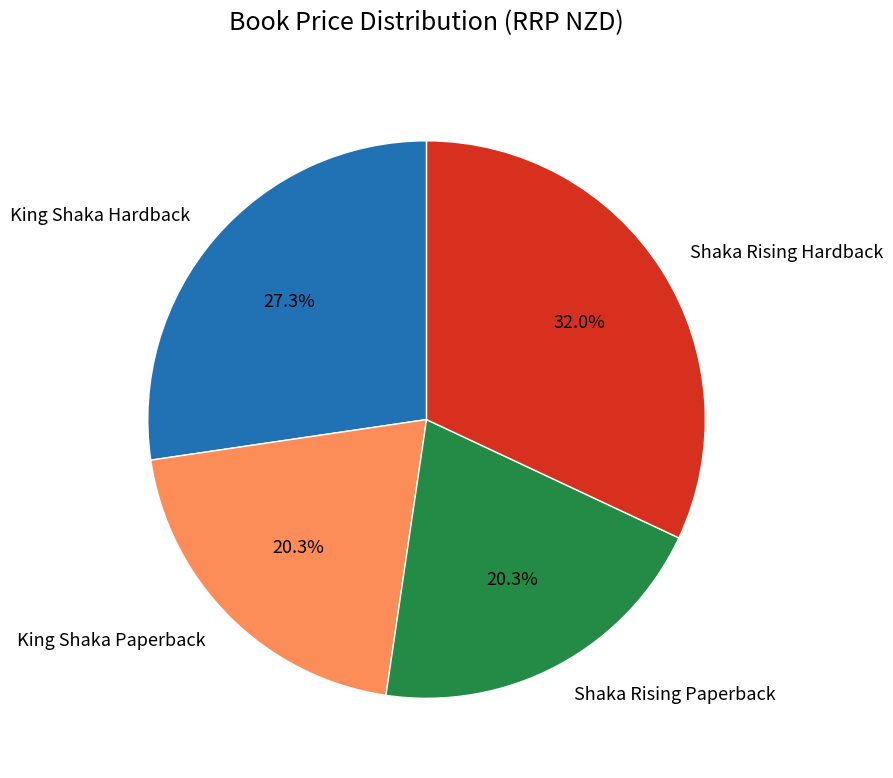

Is the sum of Shaka Rising Paperback and King Shaka Hardback greater than half?

No